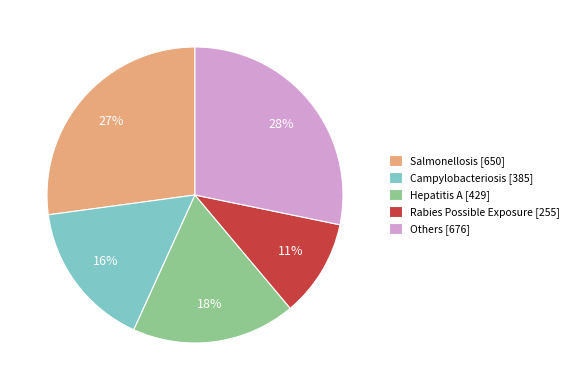

Does Others [676] account for over 50% of the chart?

No